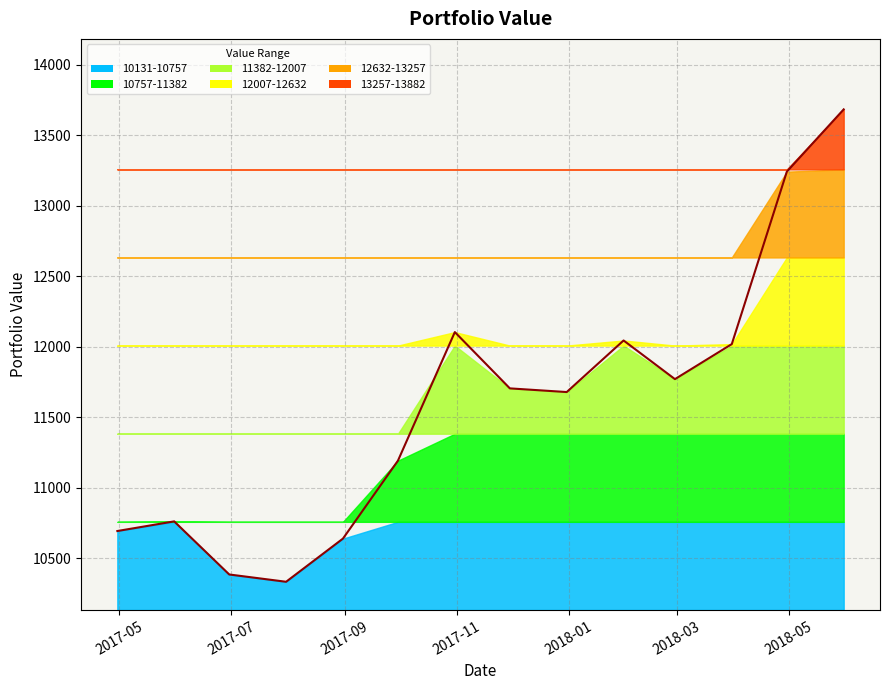

Does the chart have visible grid lines?

Yes